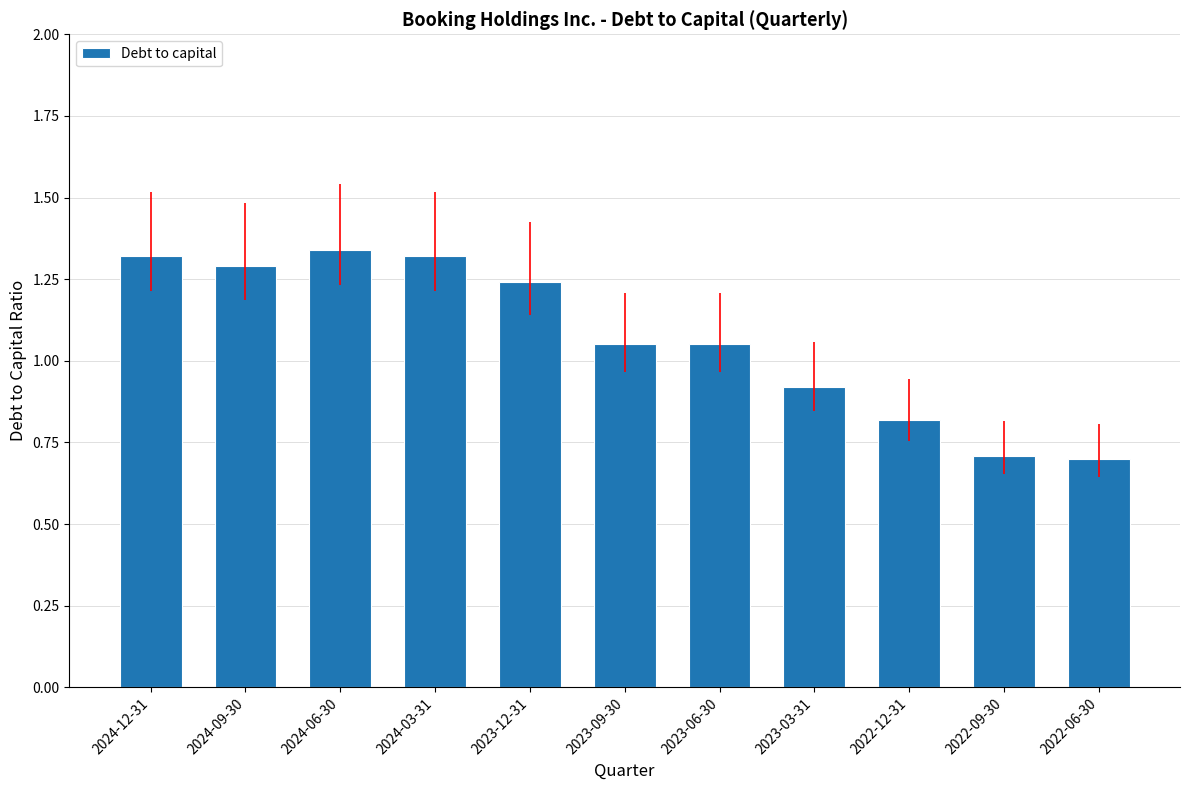

How many data points are less than 1?

4